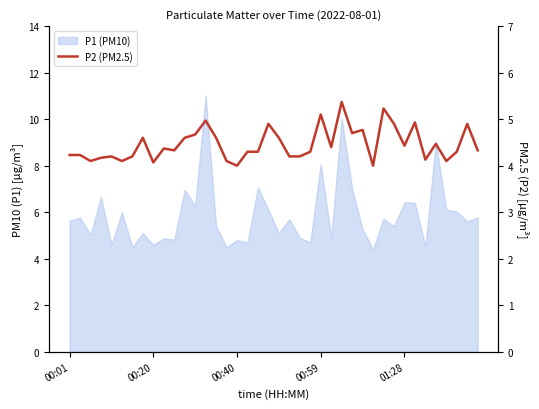

Count the number of categories in the chart.

40